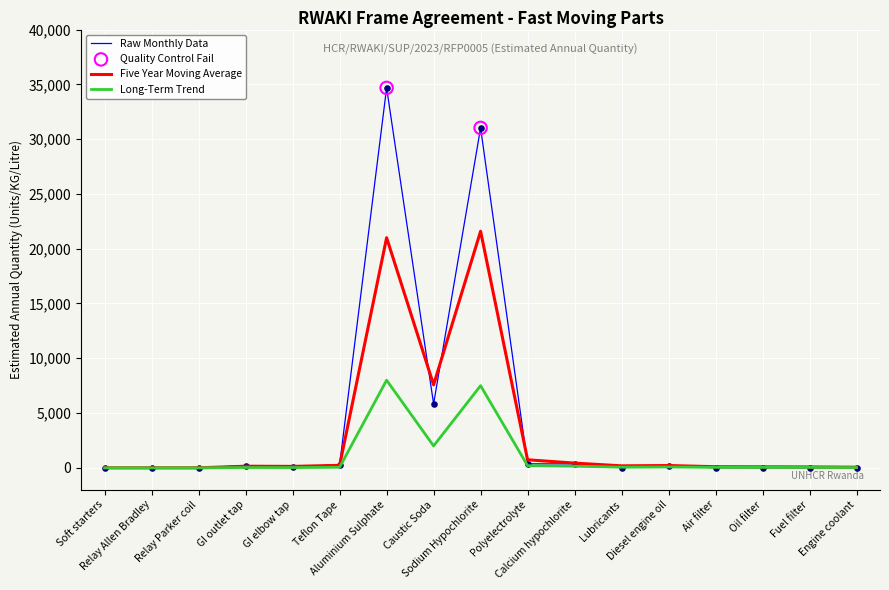

Rank the series by their maximum value, from highest to lowest.

Raw Monthly Data, Five Year Moving Average, Long-Term Trend